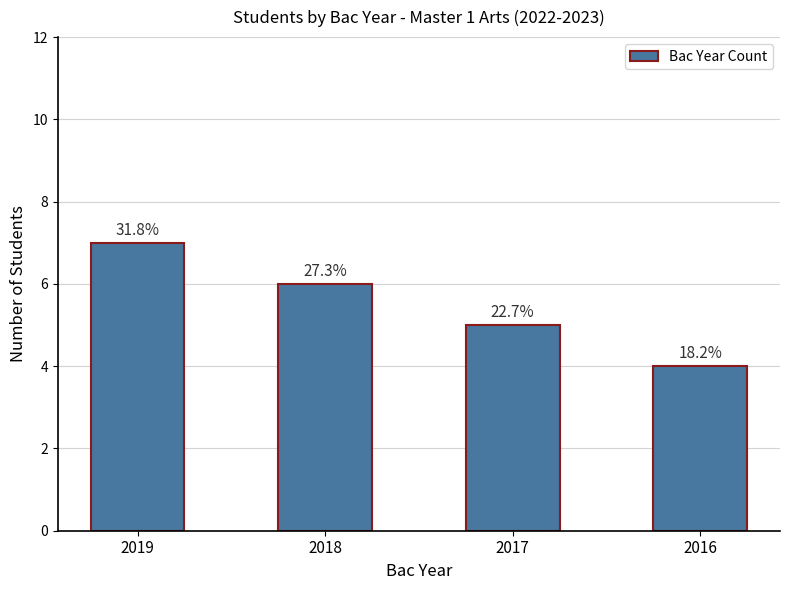

Are the bars horizontal?

No